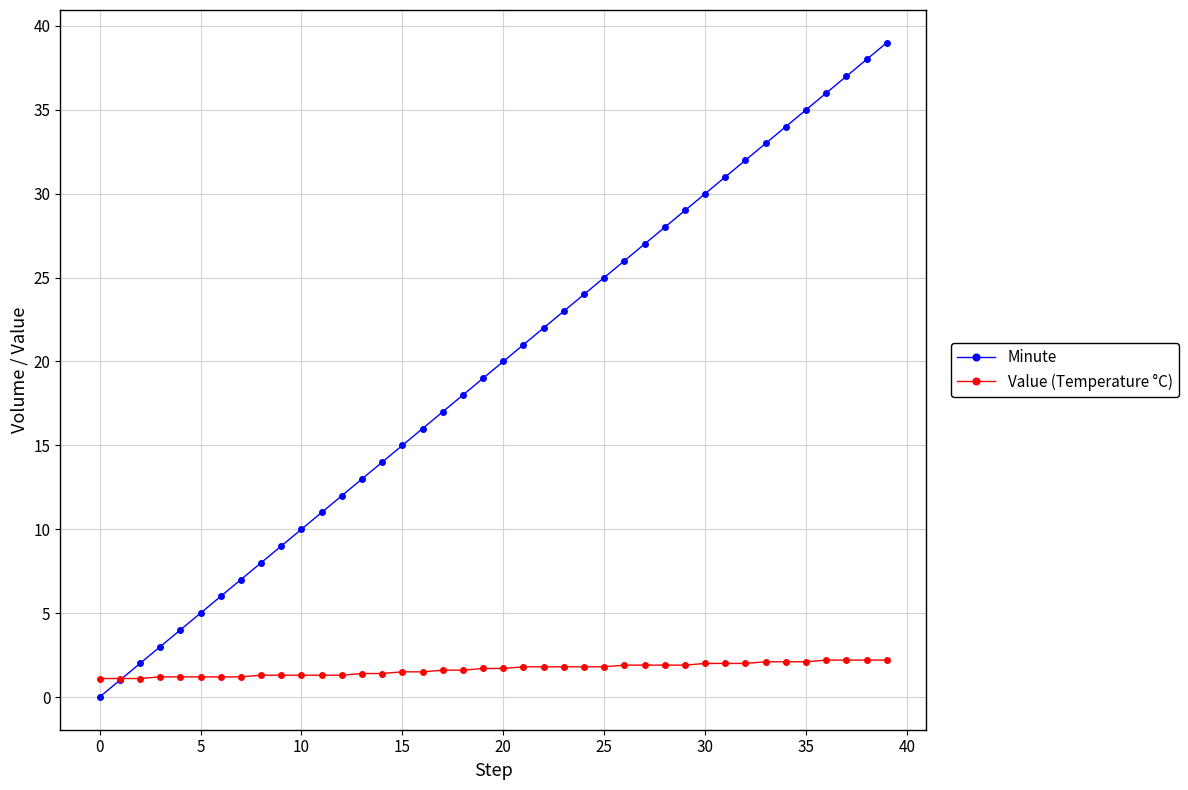

Rank the series by their average value, from lowest to highest.

Value (Temperature °C), Minute